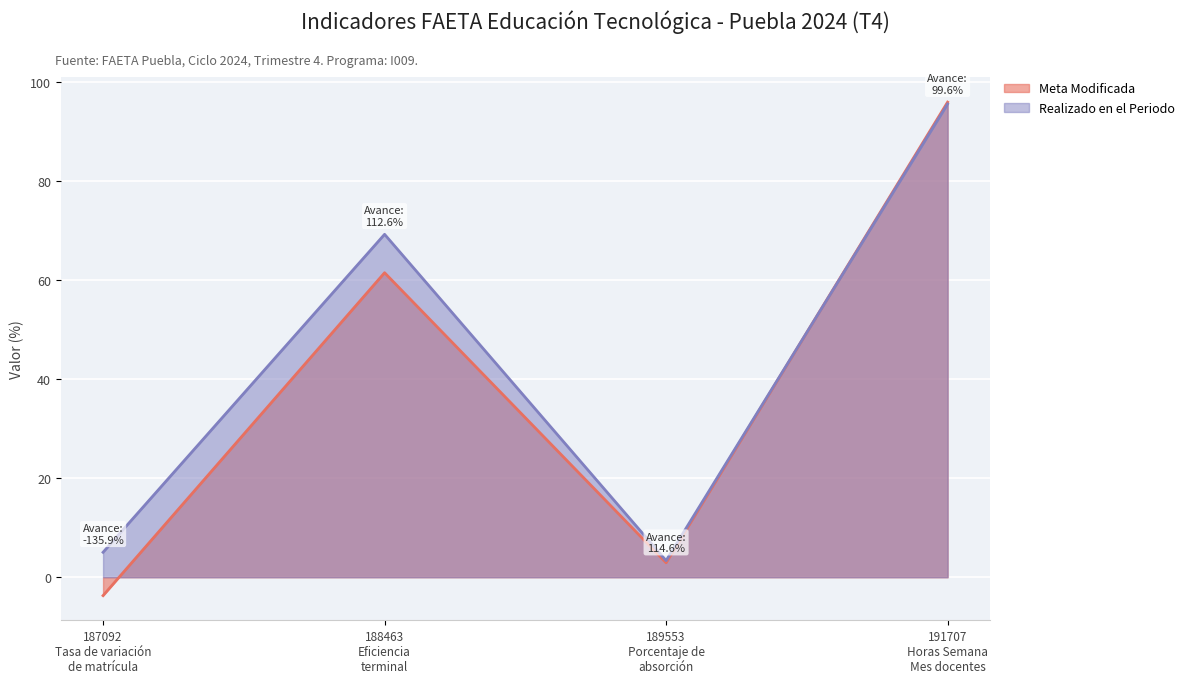

At which label does Meta Modificada reach its peak?

191707
Horas Semana
Mes docentes